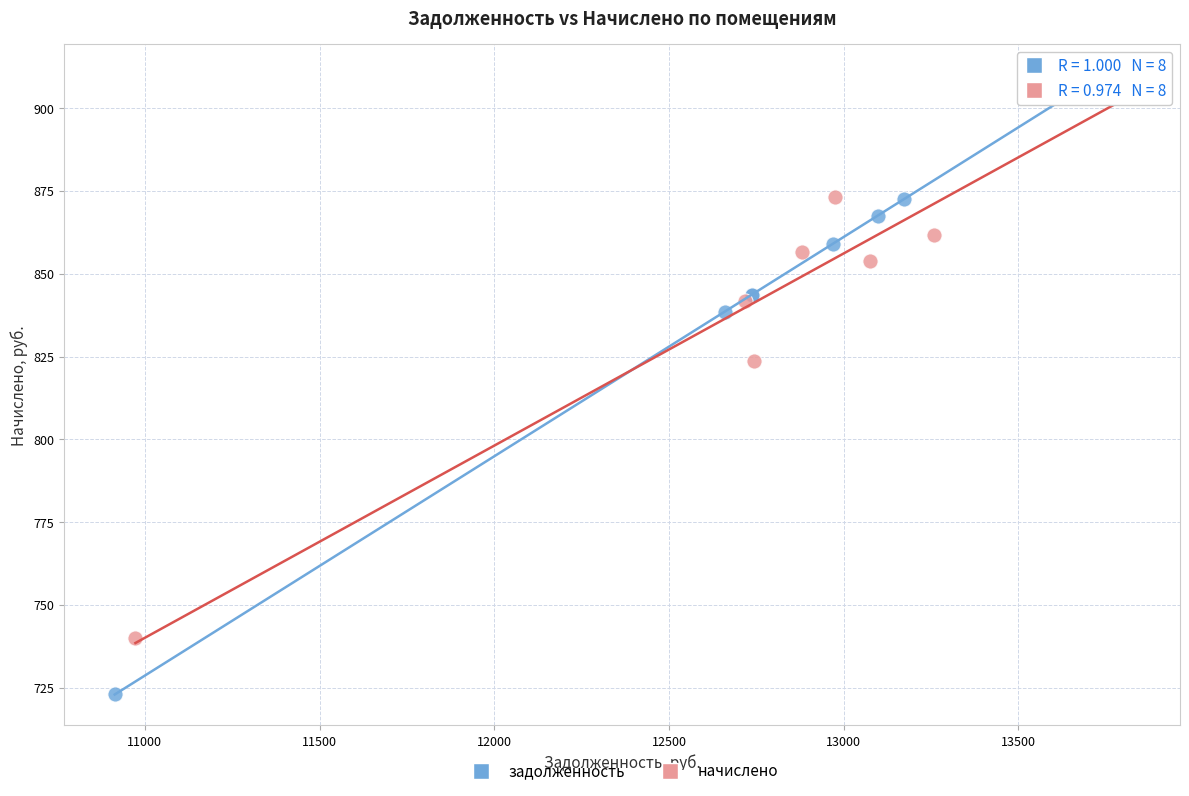

Which series has the widest spread of Y values?

задолженность